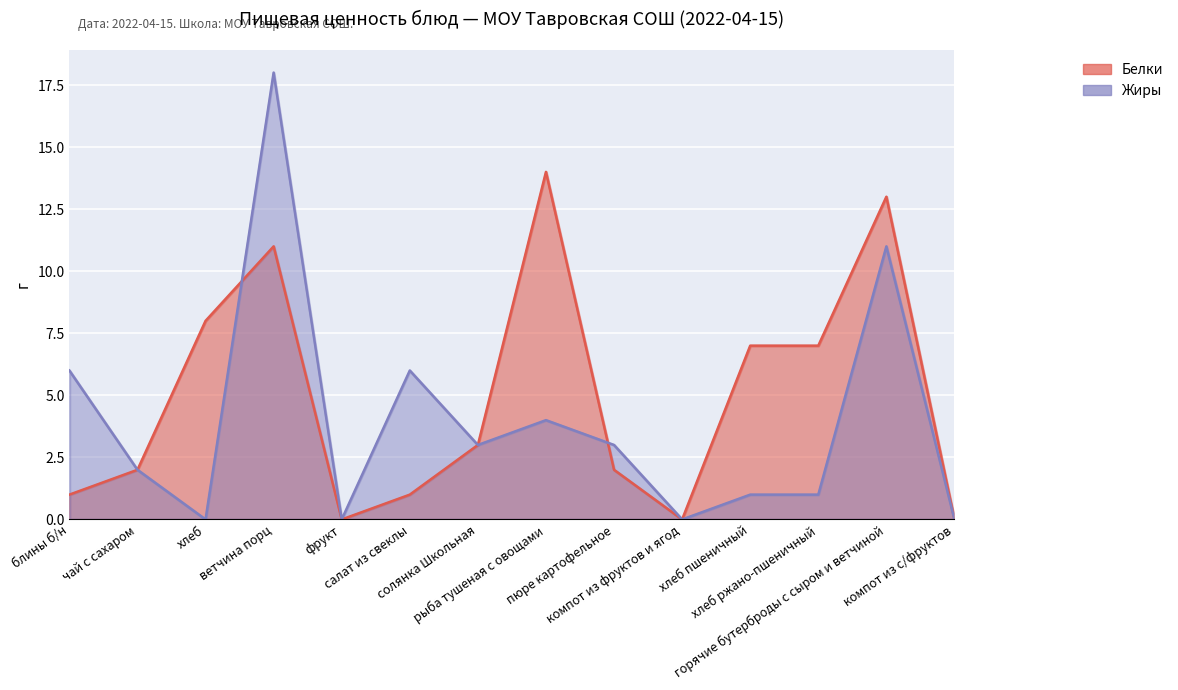

Is it true that Белки equals 0 at компот из с/фруктов?

True